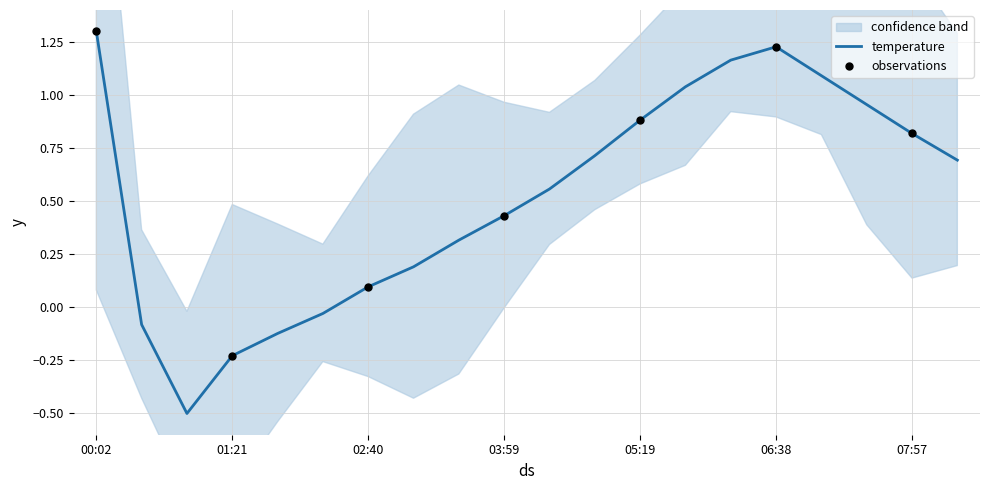

Between 05:19 and 05:45, which is larger?

05:45